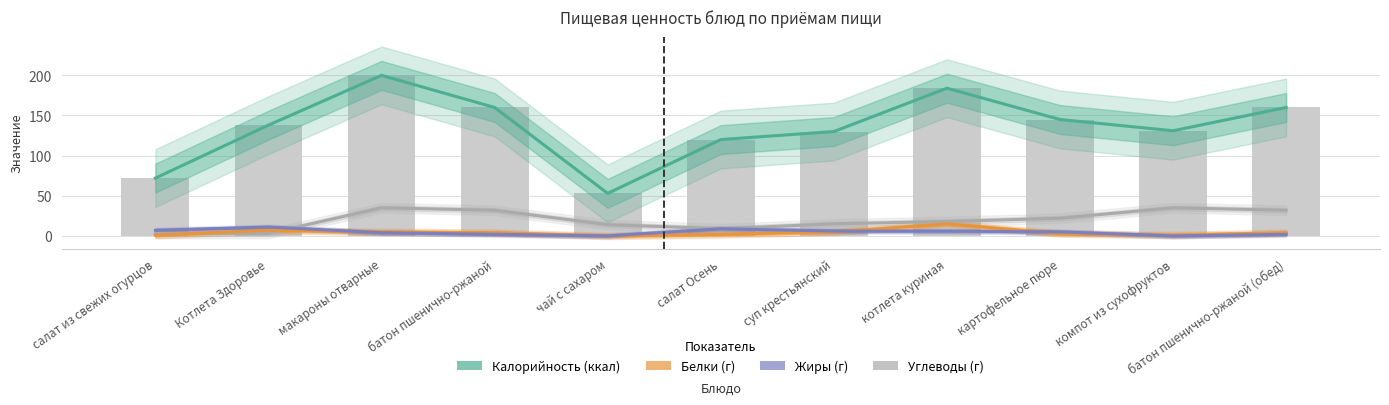

At which category is the sum across all series the highest?

макароны отварные